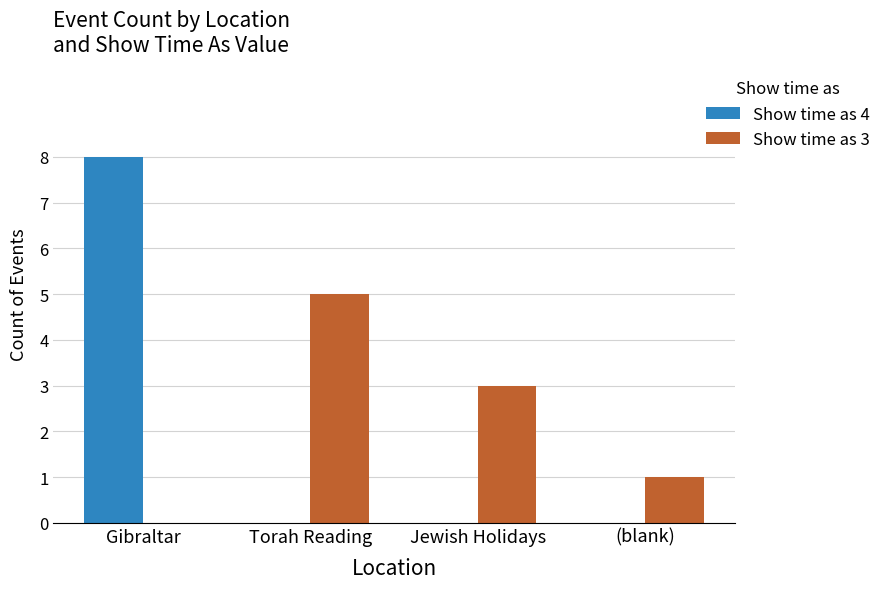

Which series changed the most between Gibraltar and Torah Reading?

Show time as 4